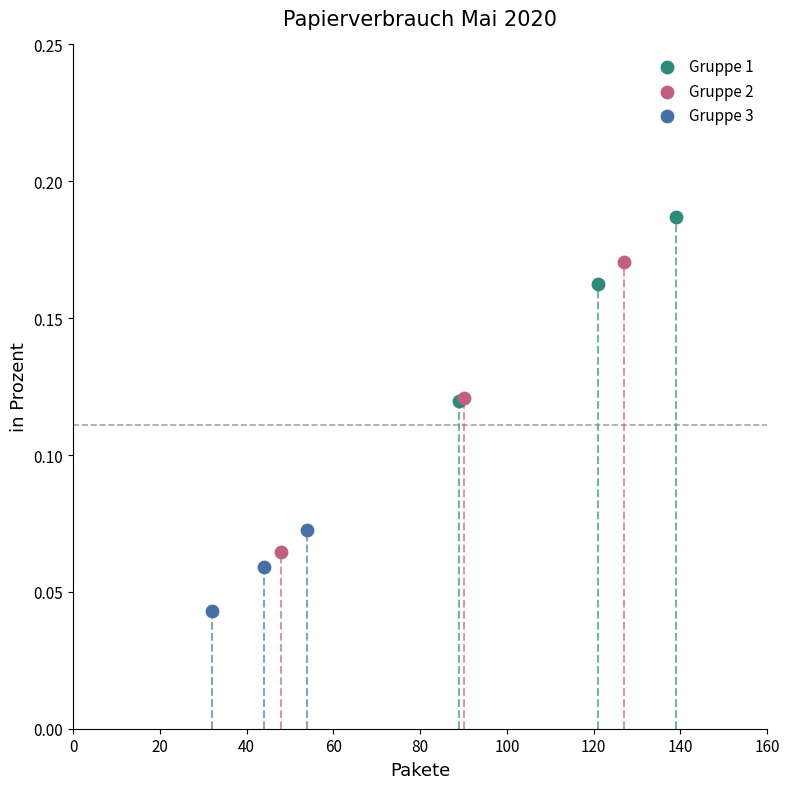

What are all the series names shown in the legend?

Gruppe 1, Gruppe 2, Gruppe 3